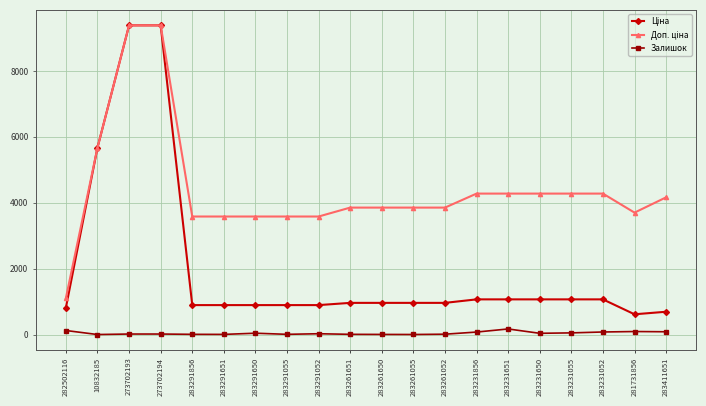

What is the greatest value displayed?

9384.0